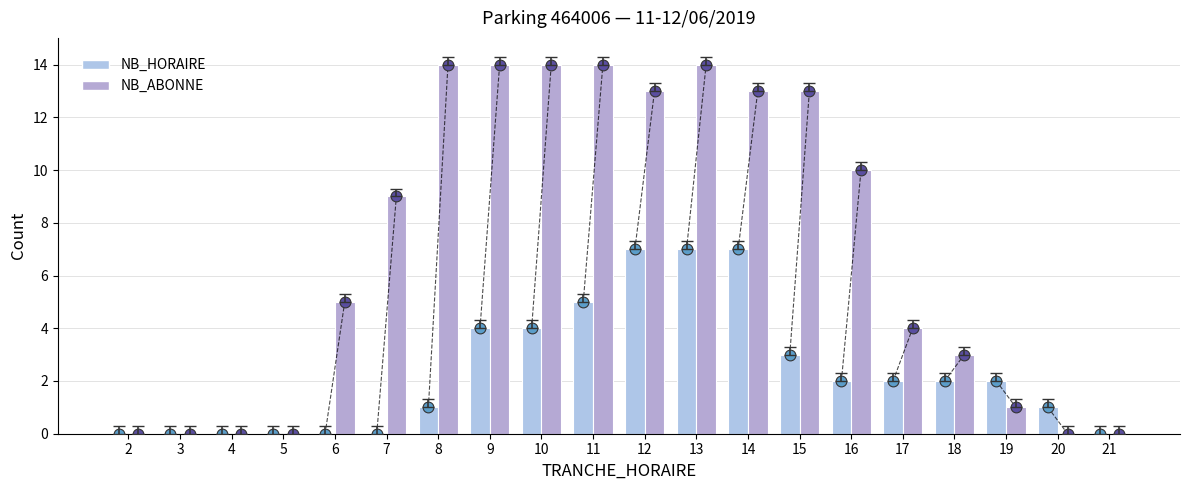

Which series reaches the minimum Y coordinate?

NB_HORAIRE